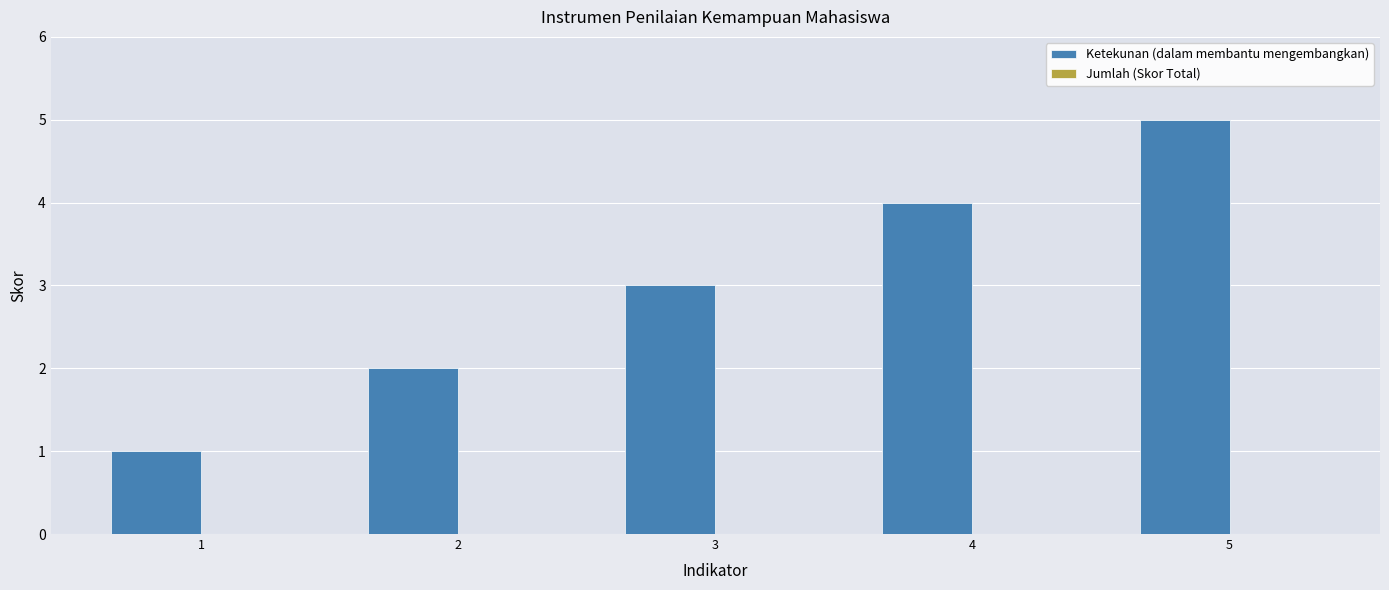

What is the difference between the maximum and second lowest values?

3